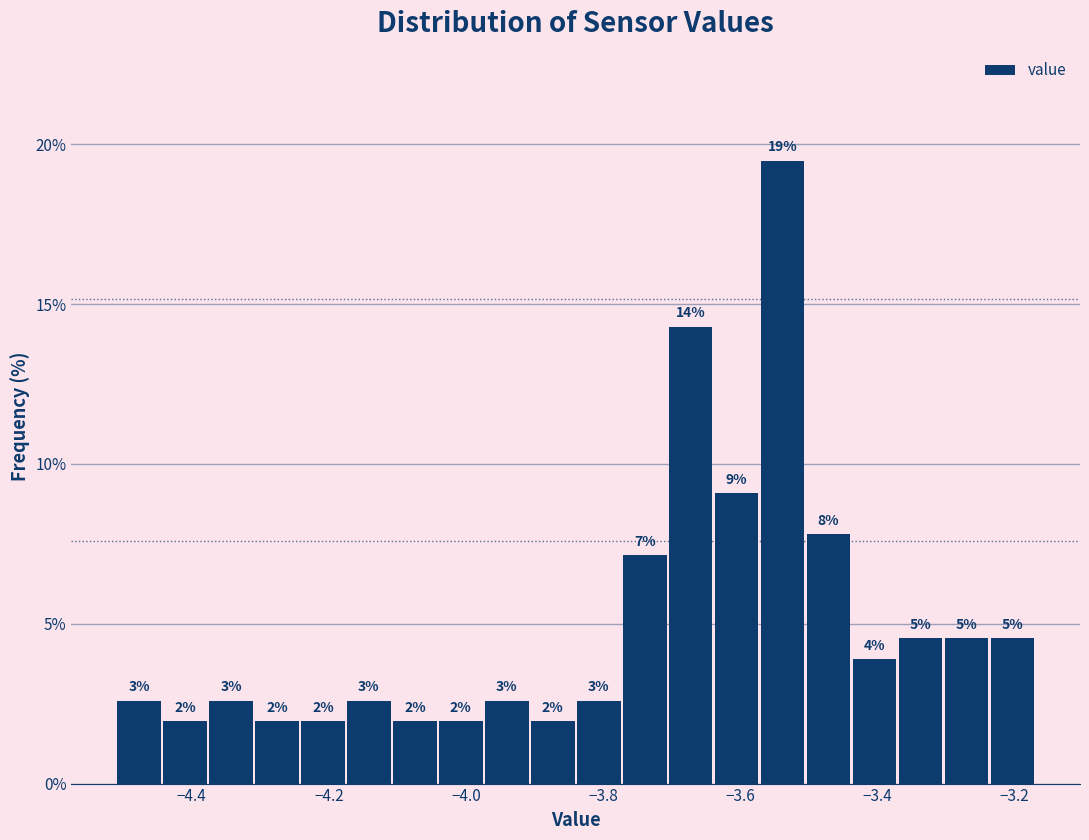

Read against the x-axis, roughly where is the centre of the tallest bar?

-3.54